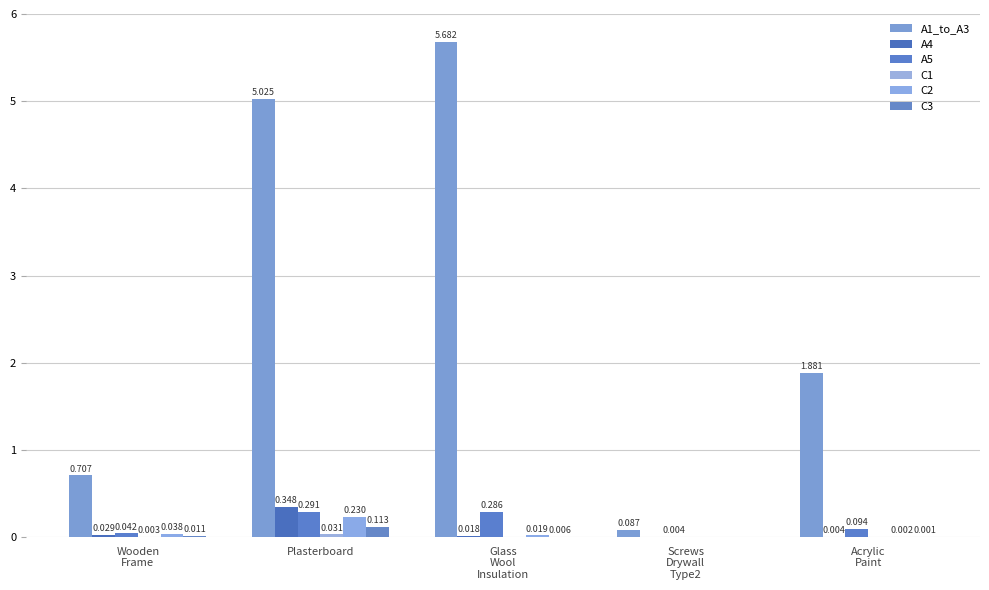

Reading left to right, what are all the values shown in this chart?

A1_to_A3: Wooden
Frame=0.7	Plasterboard=5.0	Glass
Wool
Insulation=5.7	Screws
Drywall
Type2=0.1	Acrylic
Paint=1.9
A4: Wooden
Frame=0.0	Plasterboard=0.3	Glass
Wool
Insulation=0.0	Screws
Drywall
Type2=0.0	Acrylic
Paint=0.0
A5: Wooden
Frame=0.0	Plasterboard=0.3	Glass
Wool
Insulation=0.3	Screws
Drywall
Type2=0.0	Acrylic
Paint=0.1
C1: Wooden
Frame=0.0	Plasterboard=0.0	Glass
Wool
Insulation=0.0	Screws
Drywall
Type2=0.0	Acrylic
Paint=0.0
C2: Wooden
Frame=0.0	Plasterboard=0.2	Glass
Wool
Insulation=0.0	Screws
Drywall
Type2=0.0	Acrylic
Paint=0.0
C3: Wooden
Frame=0.0	Plasterboard=0.1	Glass
Wool
Insulation=0.0	Screws
Drywall
Type2=0.0	Acrylic
Paint=0.0